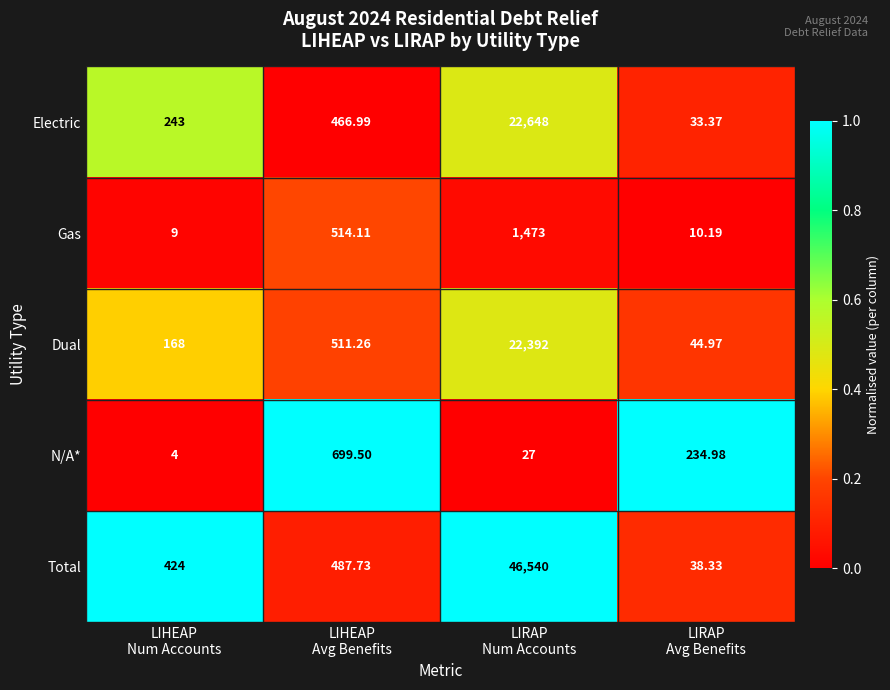

At which category does the chart reach its peak across all series?

LIRAP
Num Accounts